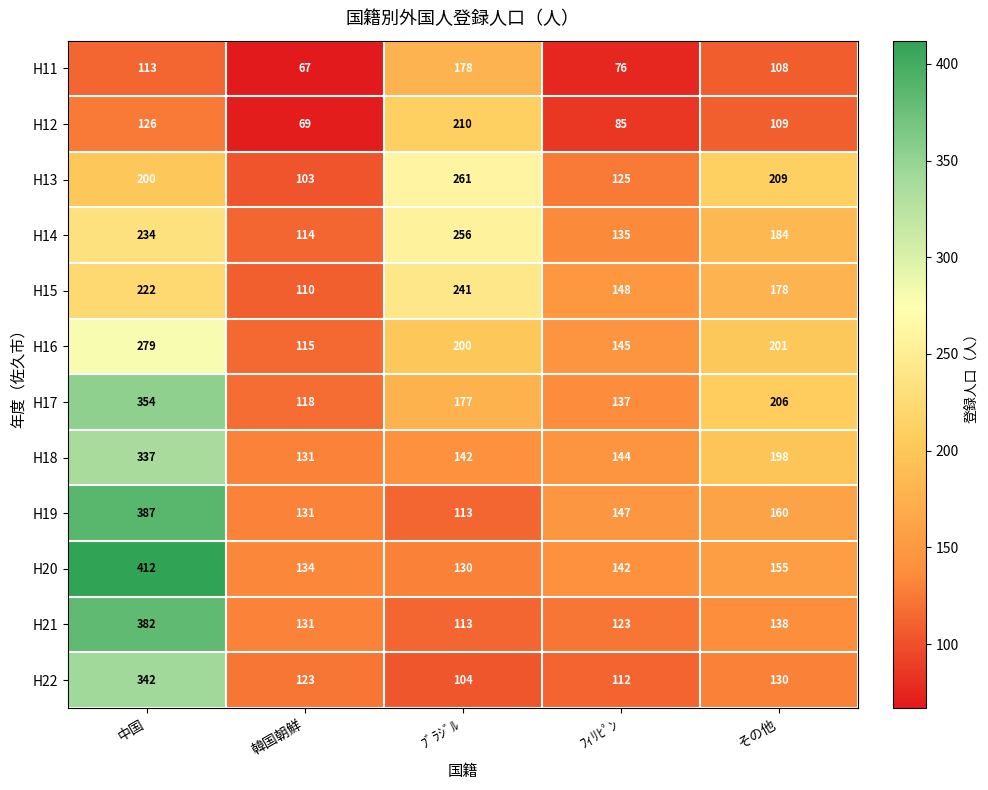

What is the sum of the H22 values at ﾌﾞﾗｼﾞﾙ and その他?

234